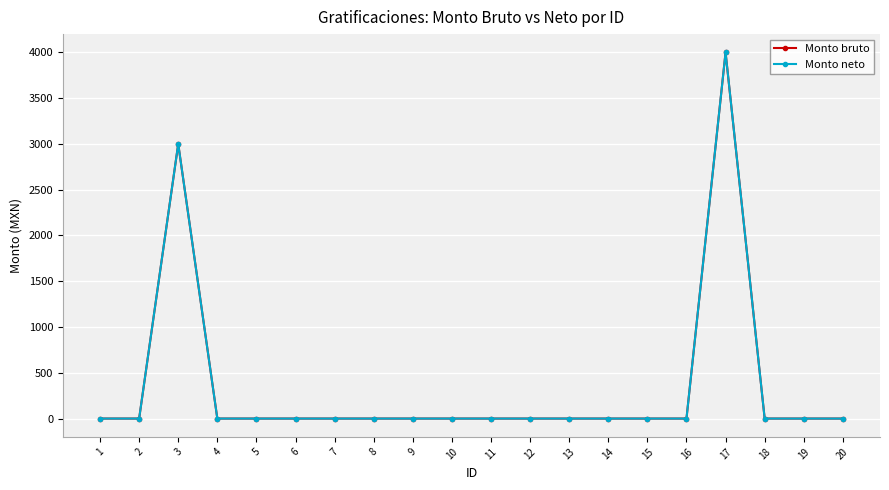

The value of Monto neto at 19 is 1649. True or false?

False